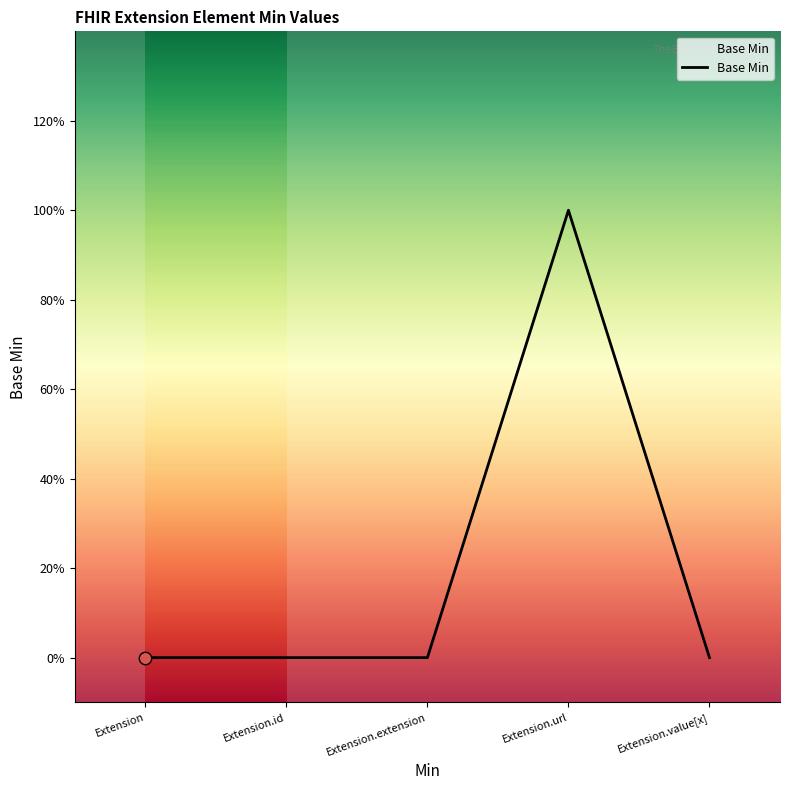

What is the change in value from Extension.id to Extension.url?

+1